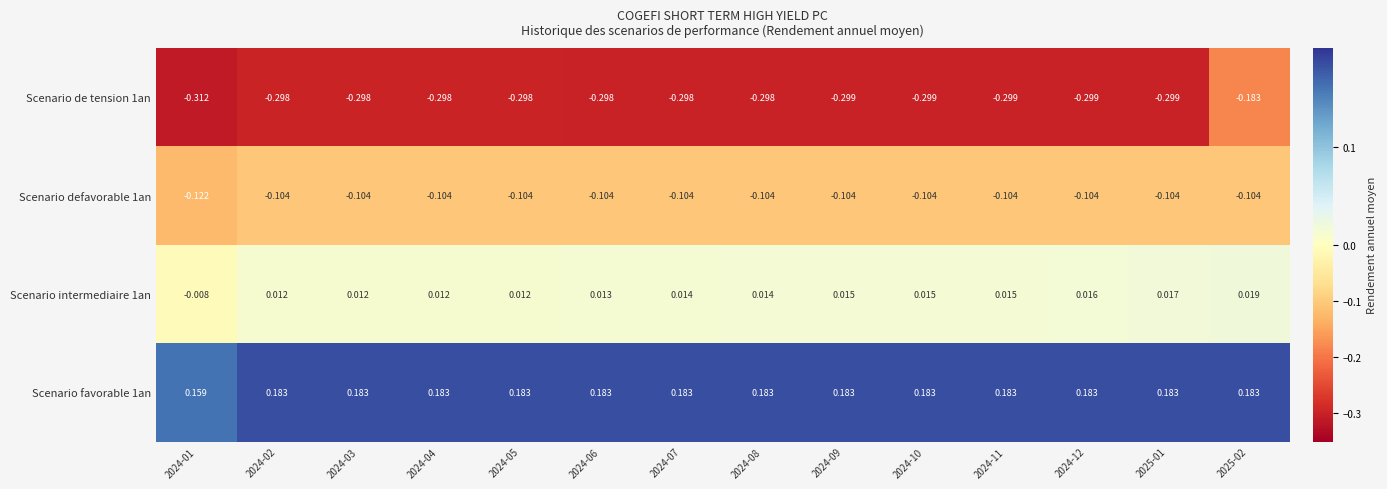

What is the spread (max minus min) of values at 2024-01?

0.5